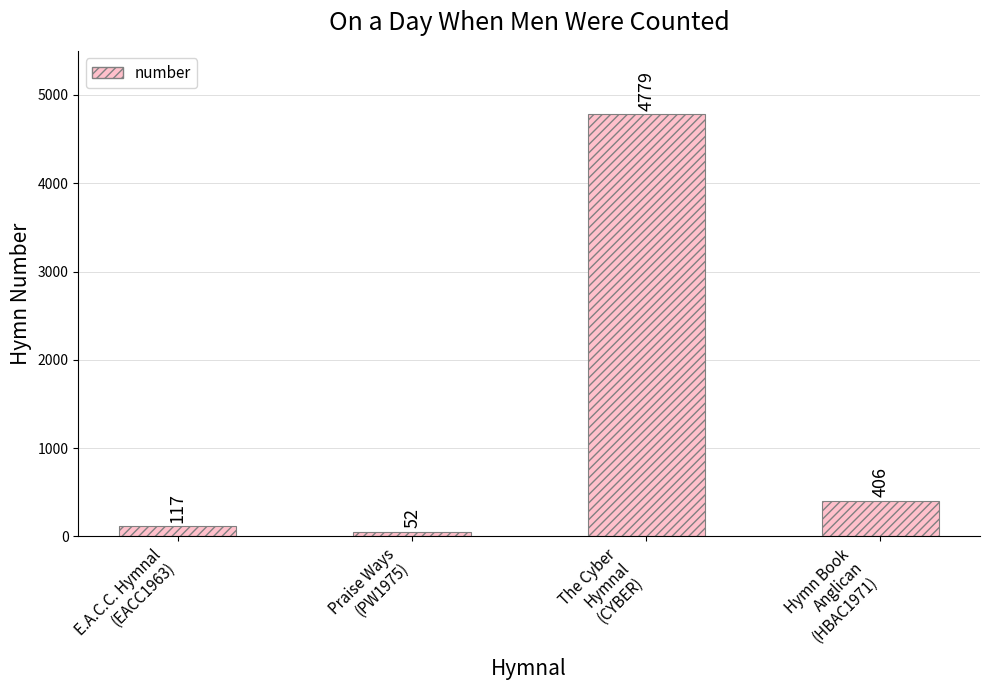

Which category has the highest value across all series?

The Cyber
Hymnal
(CYBER)